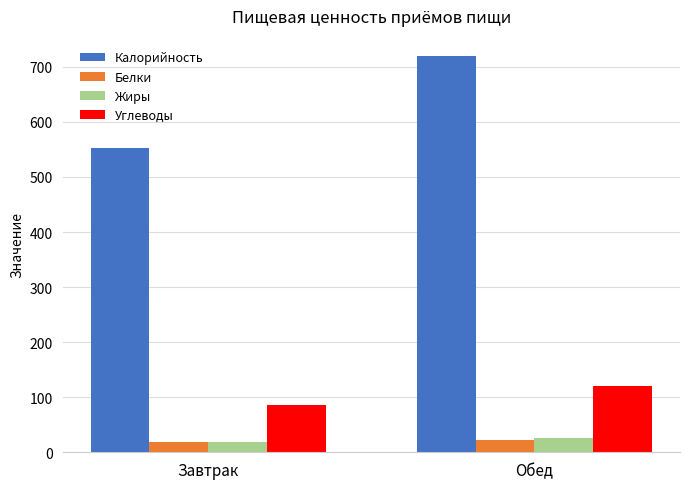

What is the average value of the Жиры series?

21.8